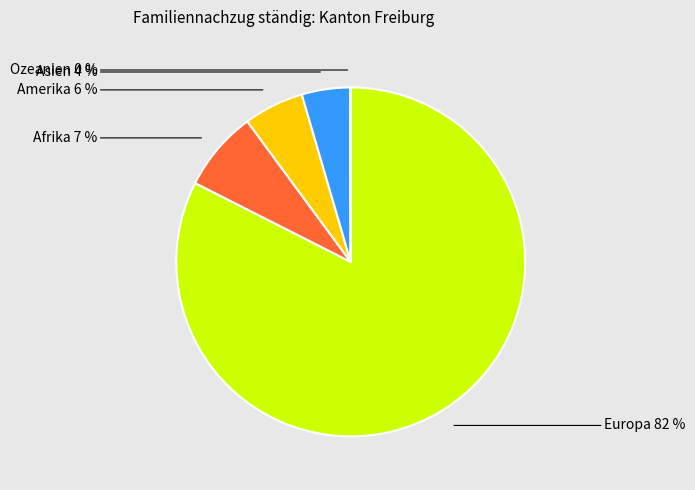

Does any single category account for the majority?

Yes